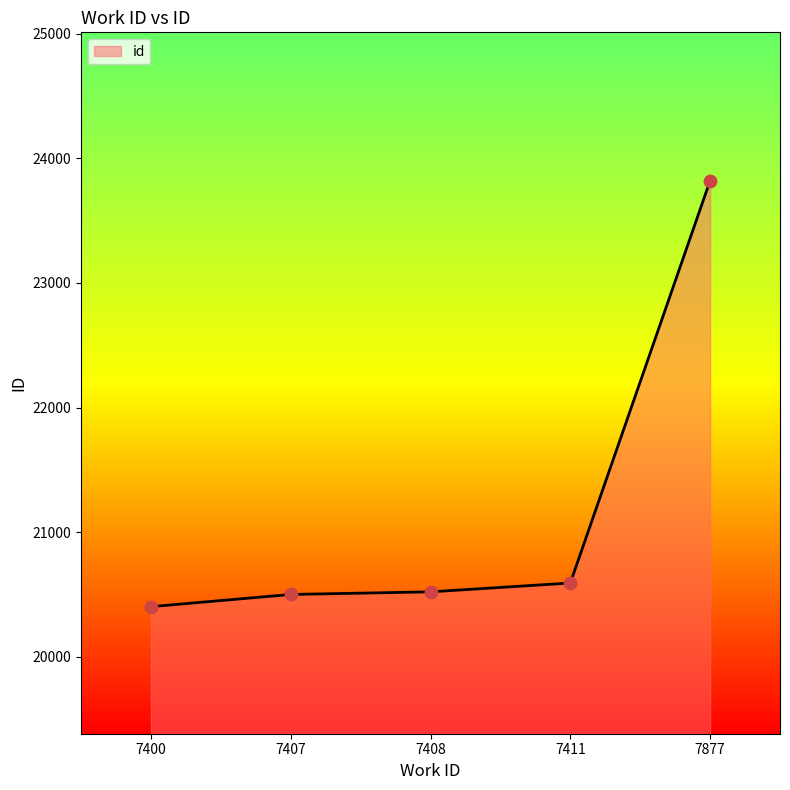

Between 7411 and 7877, which is larger?

7877